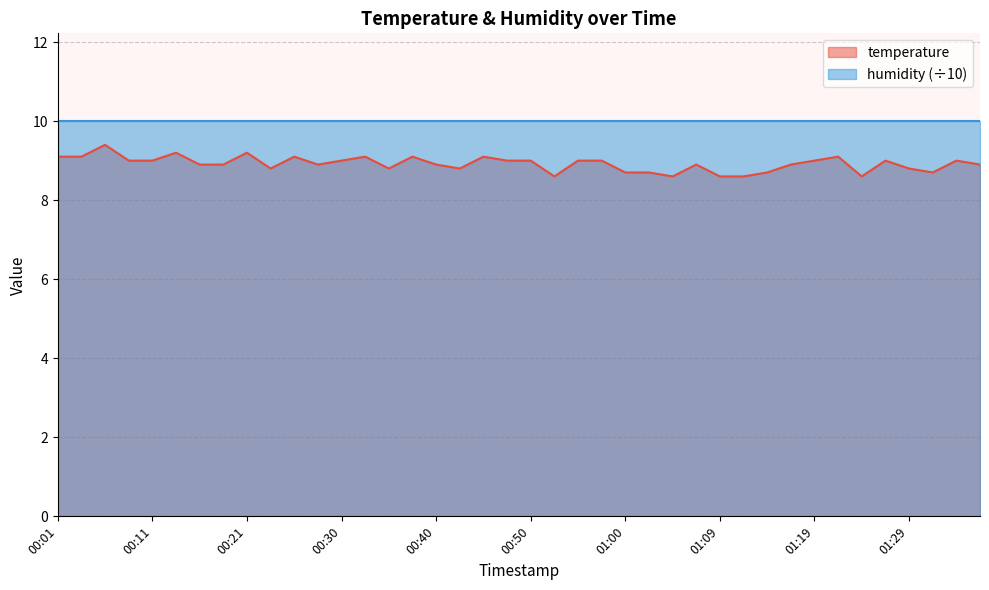

Reading left to right, transcribe all the data shown in this chart.

00:01=9.1	00:04=9.1	00:06=9.4	00:09=9.0	00:11=9.0	00:13=9.2	00:16=8.9	00:18=8.9	00:21=9.2	00:23=8.8	00:26=9.1	00:28=8.9	00:30=9.0	00:33=9.1	00:35=8.8	00:38=9.1	00:40=8.9	00:43=8.8	00:45=9.1	00:47=9.0	00:50=9.0	00:52=8.6	00:55=9.0	00:57=9.0	01:00=8.7	01:02=8.7	01:04=8.6	01:07=8.9	01:09=8.6	01:12=8.6	01:14=8.7	01:17=8.9	01:19=9.0	01:21=9.1	01:24=8.6	01:26=9.0	01:29=8.8	01:31=8.7	01:34=9.0	01:36=8.9